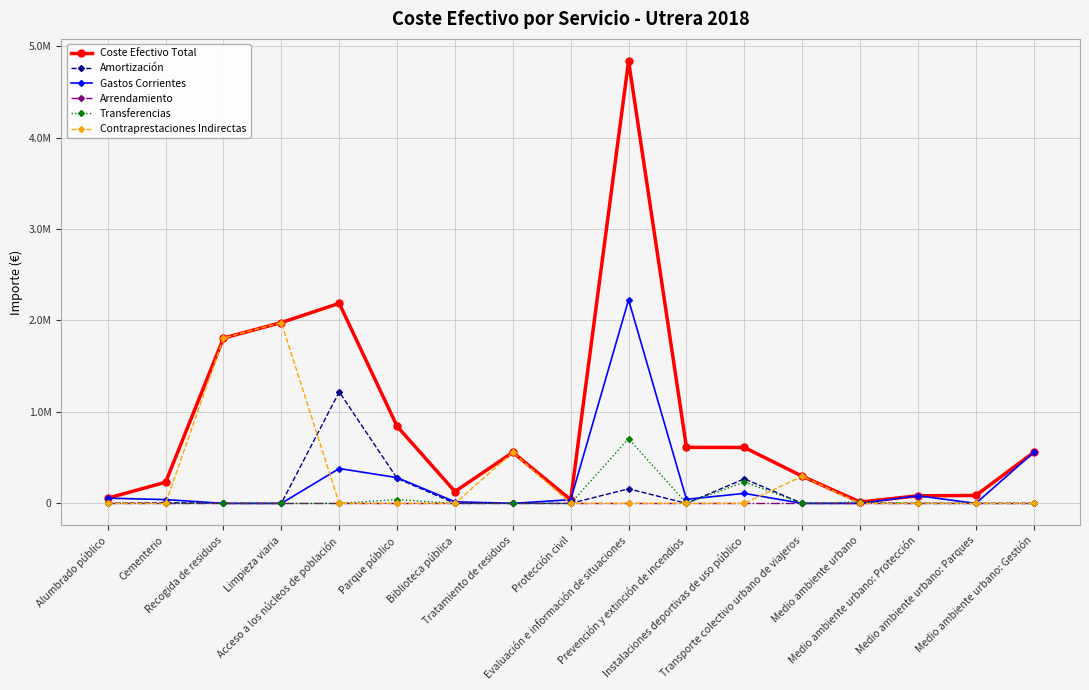

What are all the series names shown in the legend?

Coste Efectivo Total, Amortización, Gastos Corrientes, Arrendamiento, Transferencias, Contraprestaciones Indirectas